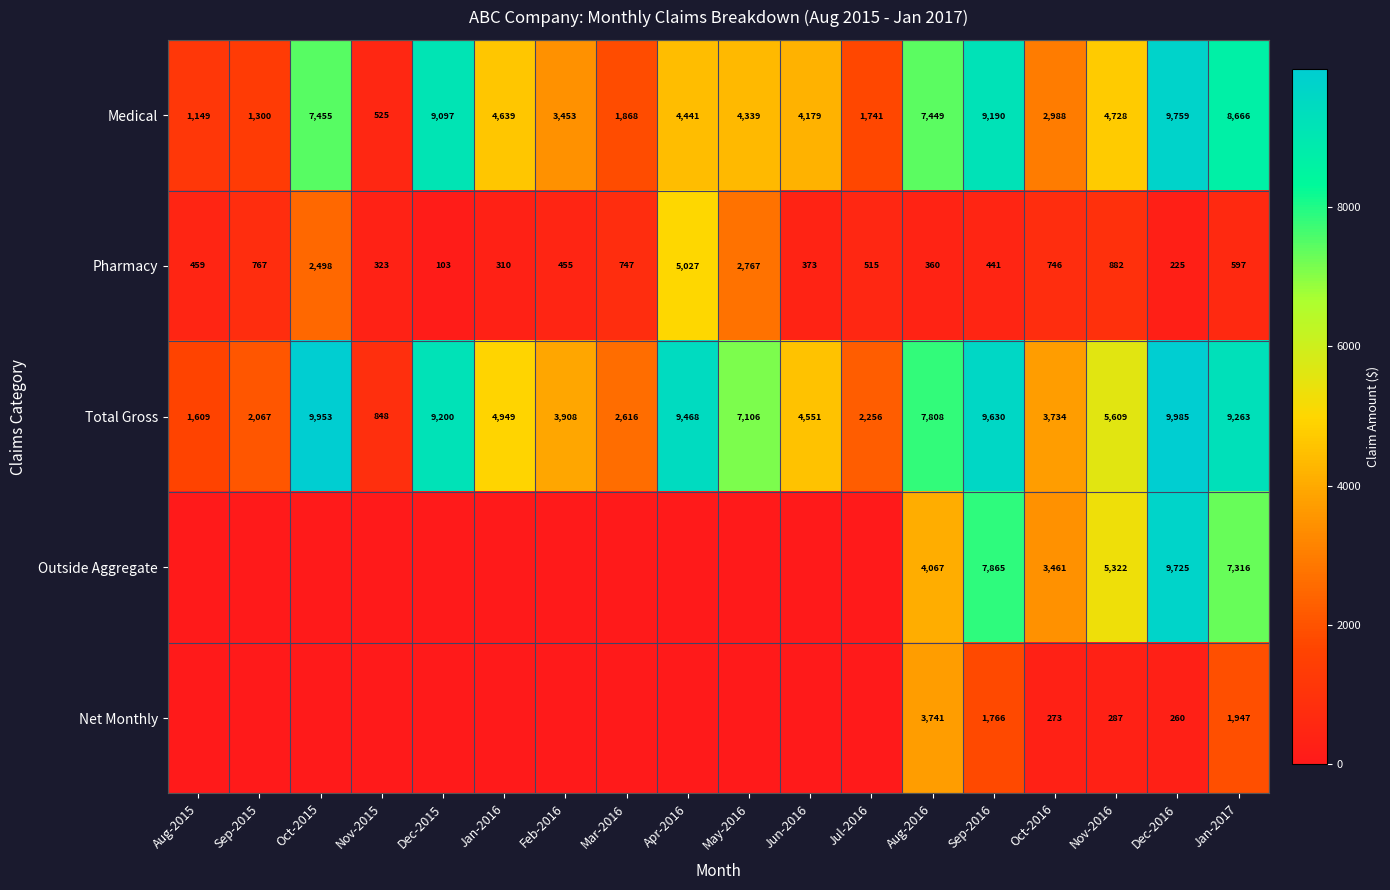

What is the maximum value shown in the chart?

9984.8